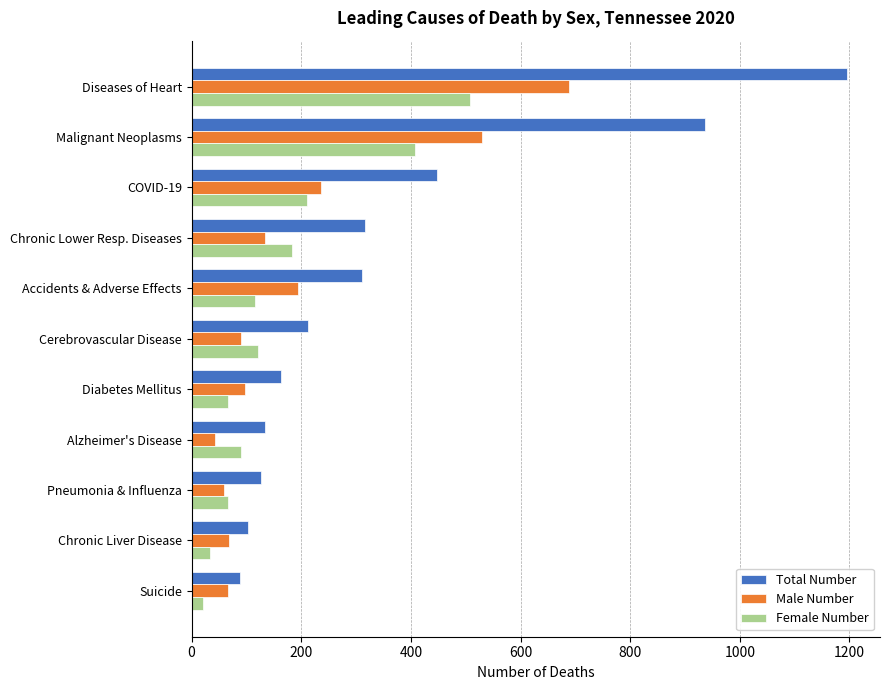

What are all the series names shown in the legend?

Total Number, Male Number, Female Number